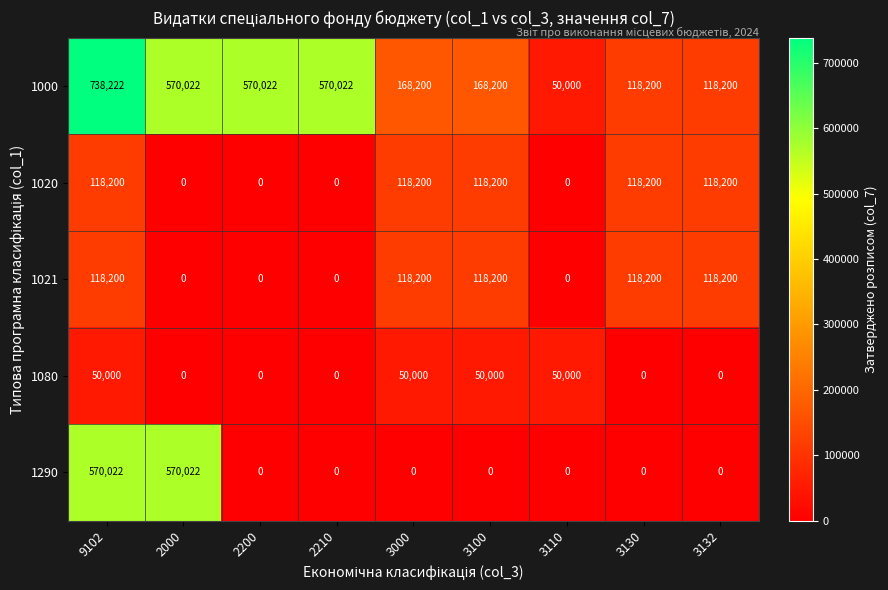

Is it true that 1000 equals 168200 at 3100?

True